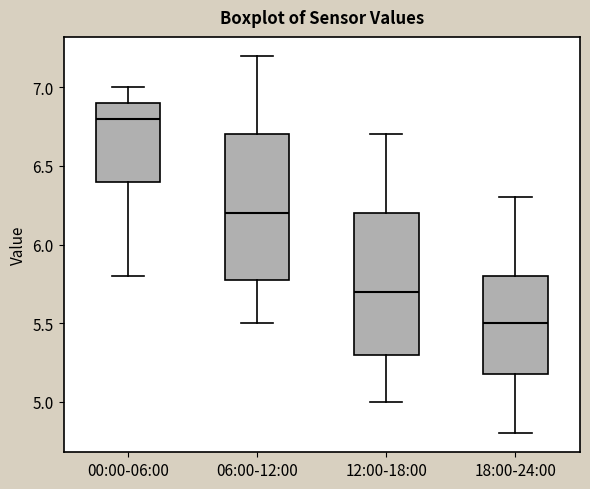

Which box has the lowest median line?

18:00-24:00